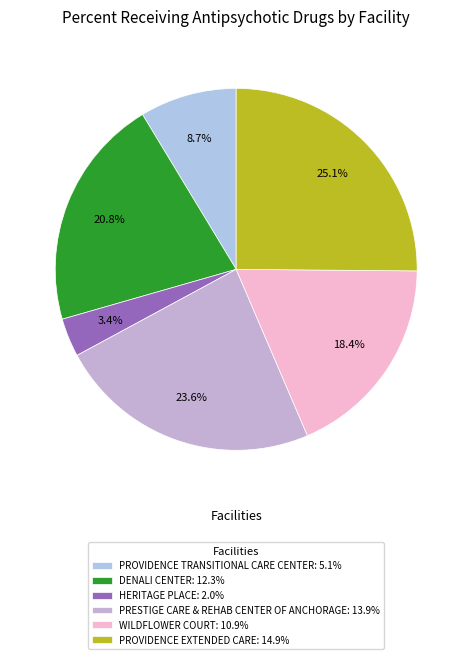

Combined, do WILDFLOWER COURT and DENALI CENTER account for over 50%?

No